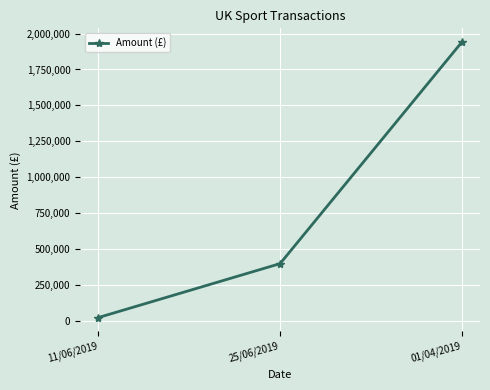

At which label is the value closest to 982661?

25/06/2019